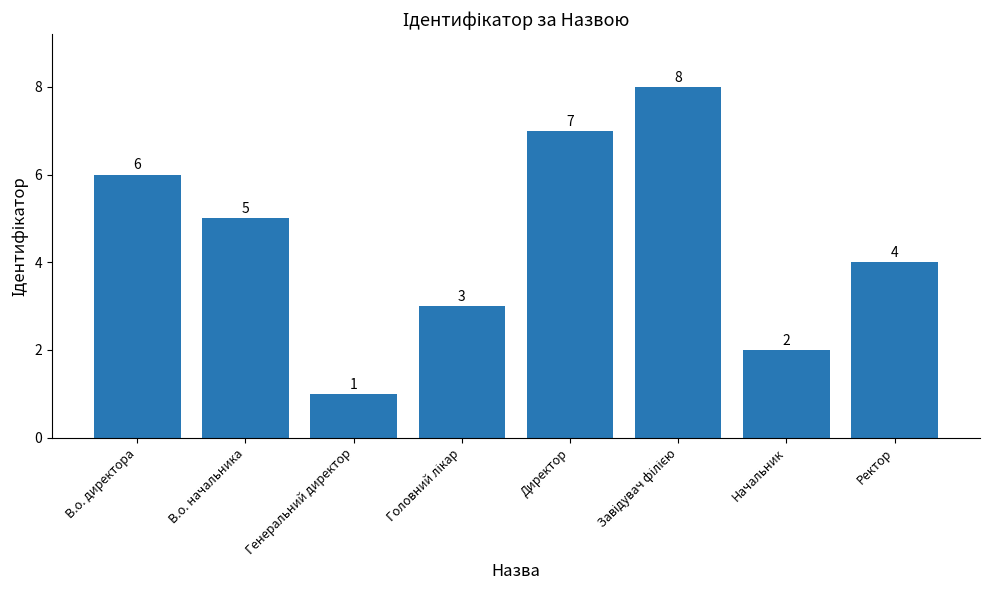

What position from the left is В.о. начальника?

2